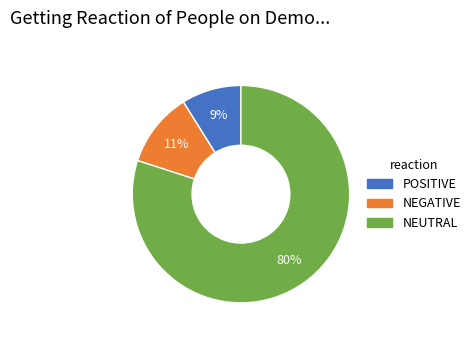

Does any single category account for the majority?

Yes